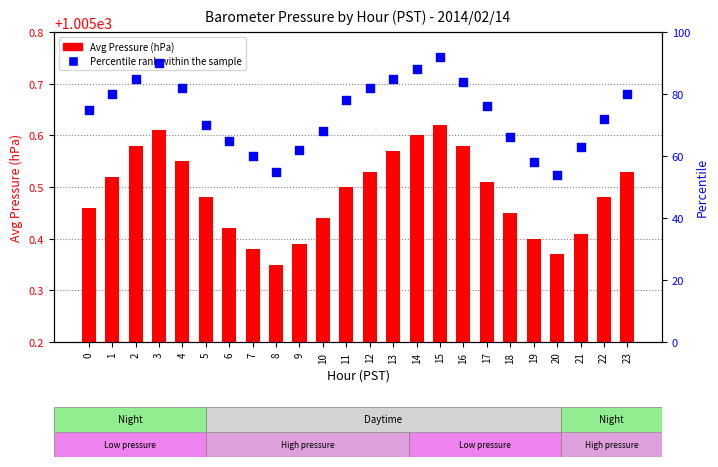

At which category is the sum across all series the highest?

15